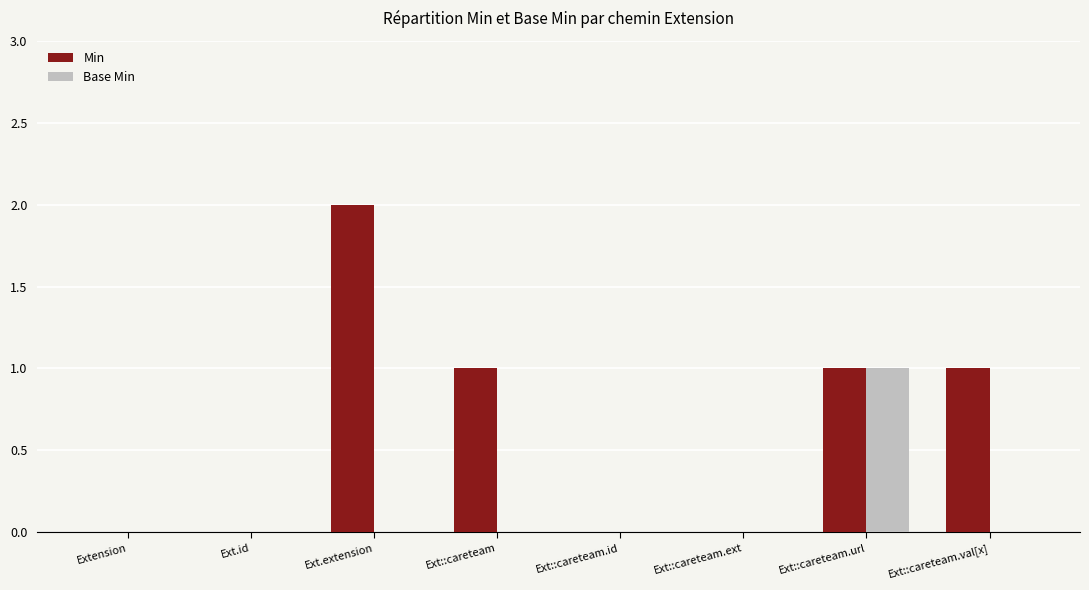

Reading left to right, list all the values displayed in this chart.

Min: 0	0	2	1	0	0	1	1
Base Min: 0	0	0	0	0	0	1	0